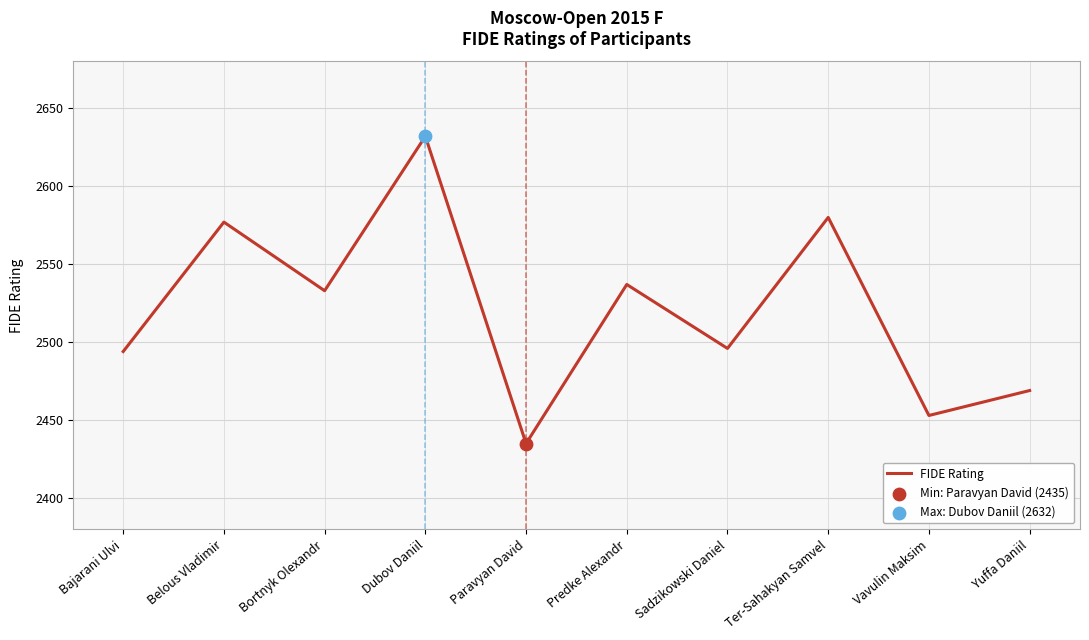

What is the ratio of the value at Predke Alexandr to the value at Paravyan David?

1.0